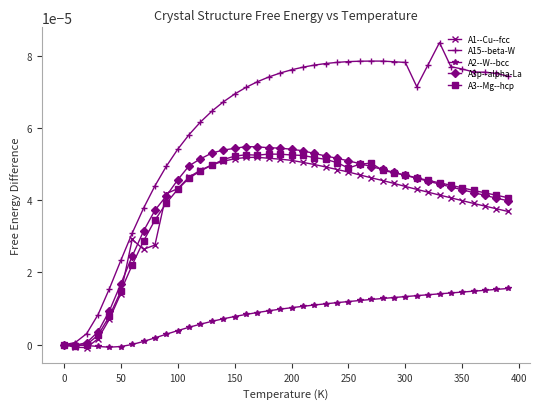

Which series has the widest spread of values?

A15--beta-W